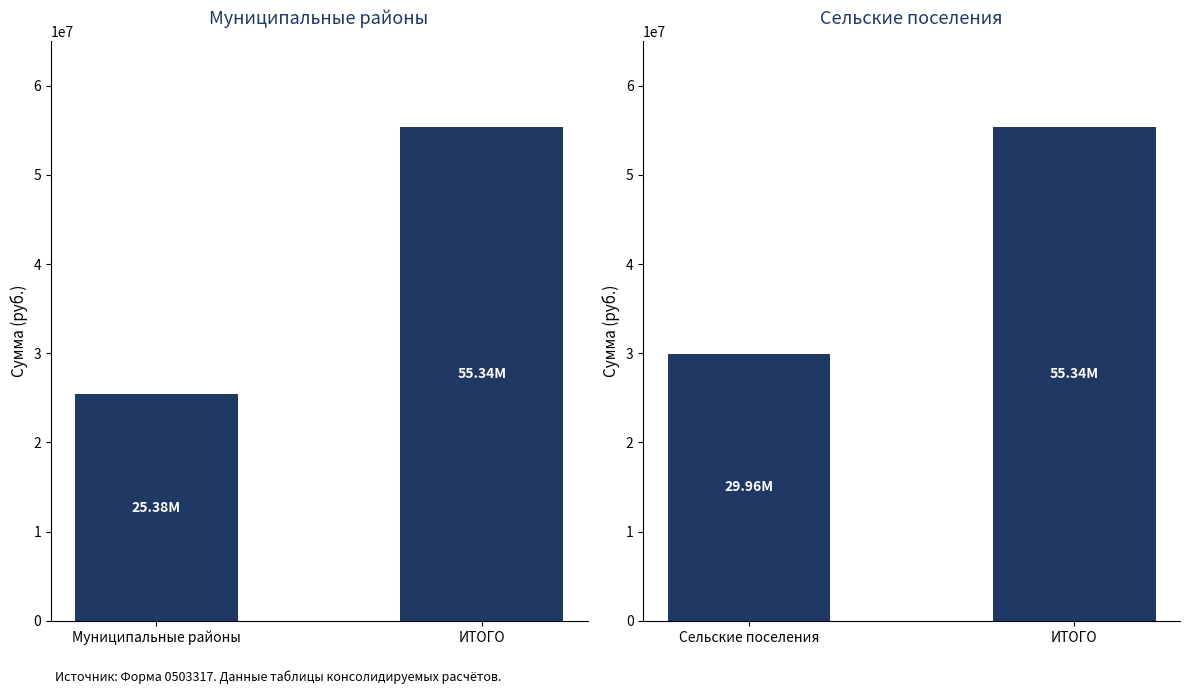

At which label does Сельские поселения / ИТОГО reach its peak?

ИТОГО